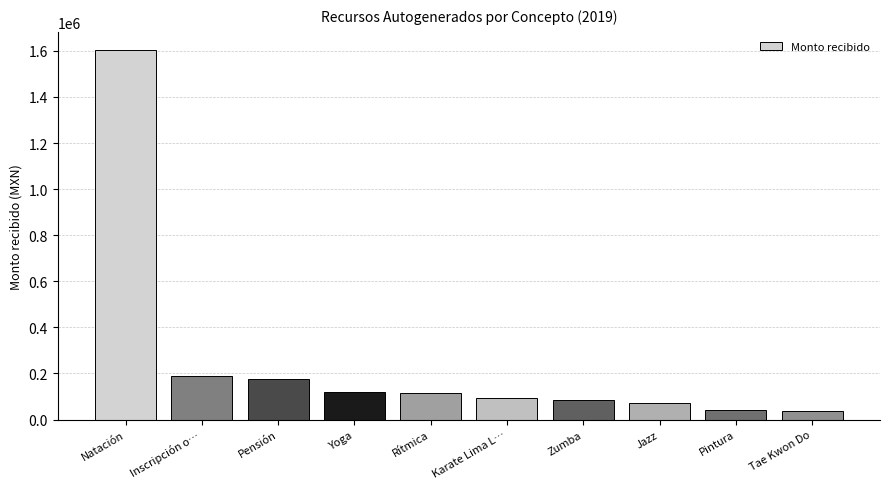

True or false: the data shows 37562.0 at Tae Kwon Do.

True